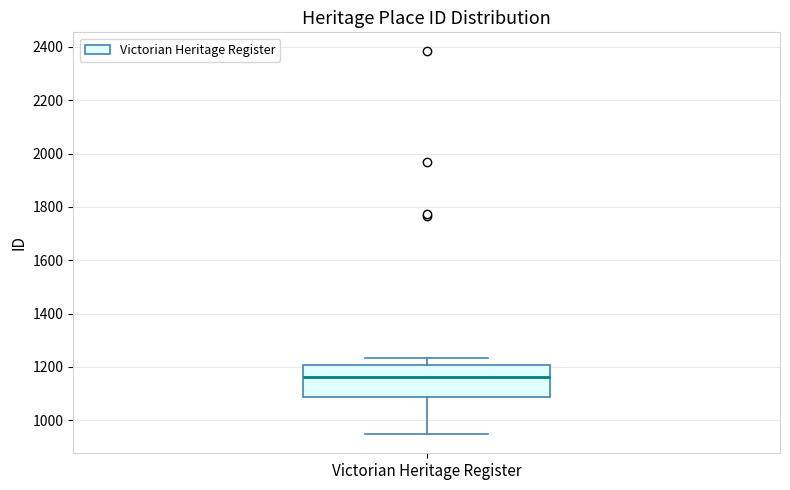

Where does the median line of the box for Victorian Heritage Register sit on the y-axis? The values are not printed on the chart, so give them approximately, as read against the axis.

1160